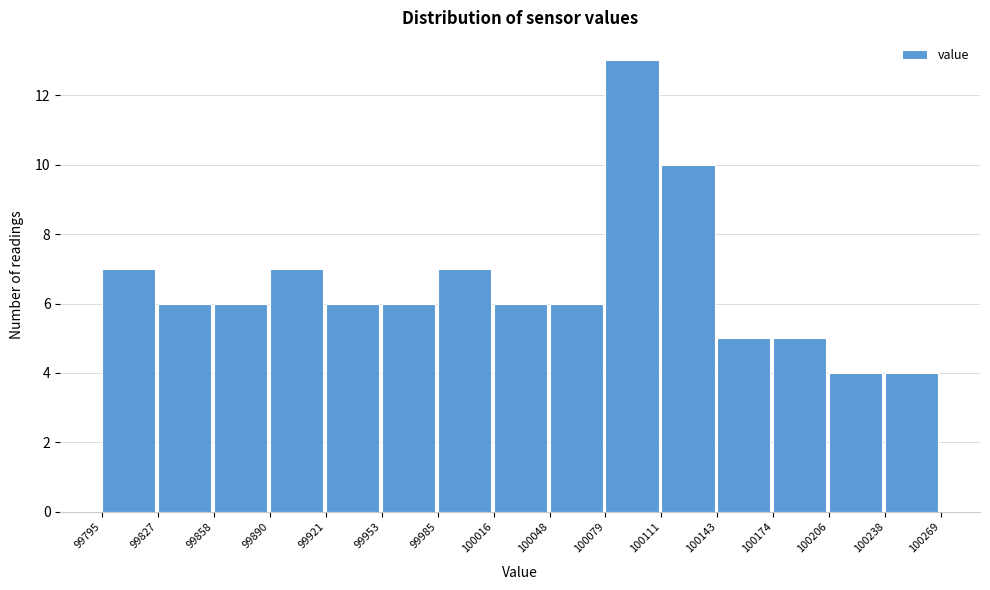

What is the height of the bar covering 100206 to 100238 on the x-axis? The values are not printed on the chart, so give them approximately, as read against the axis.

4